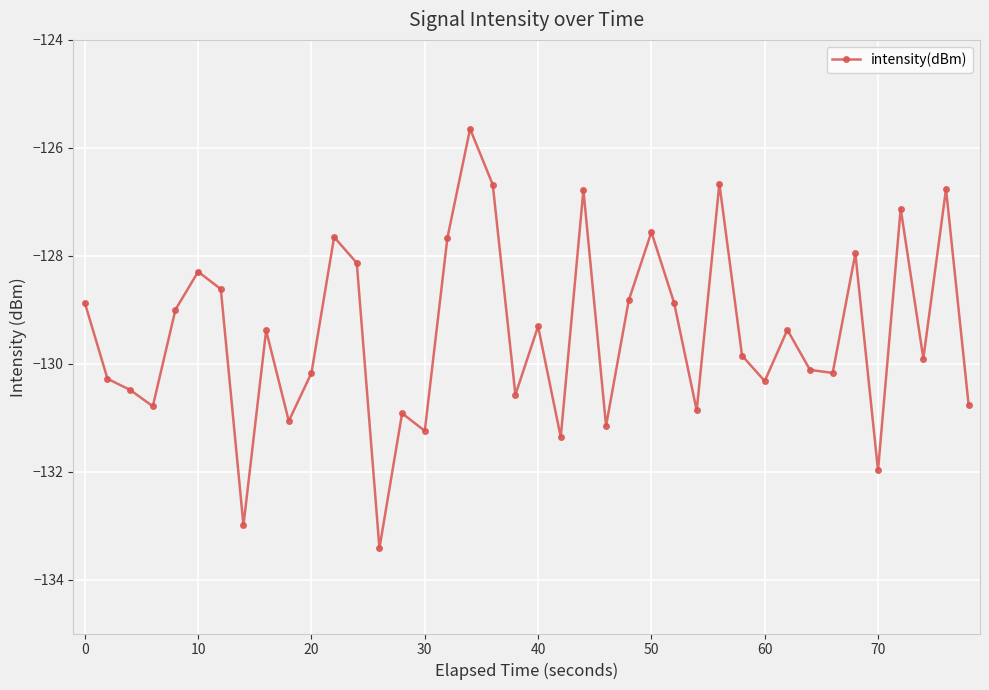

What is the value of the 2nd point from the left?

-130.3